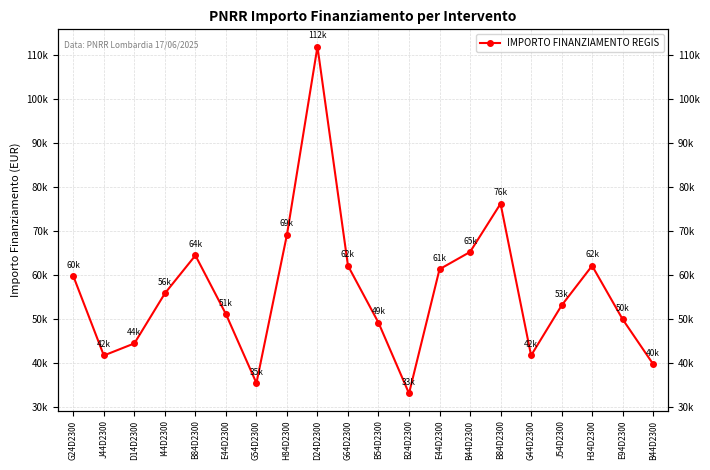

Reading left to right, list all the values displayed in this chart.

G24D2300=59706.2	J44D2300=41637.2	D14D2300=44386.8	I44D2300=55778.1	B84D2300=64419.8	E44D2300=51064.5	G54D2300=35352.3	H84D2300=69133.5	D24D2300=111949.1	G64D2300=62063.0	B54D2300=49100.5	B24D2300=32995.5	E44D2300=61277.4	B44D2300=65205.4	B84D2300=76203.9	G44D2300=41637.2	J54D2300=53028.5	H34D2300=62063.0	E94D2300=49886.1	B44D2300=39673.2